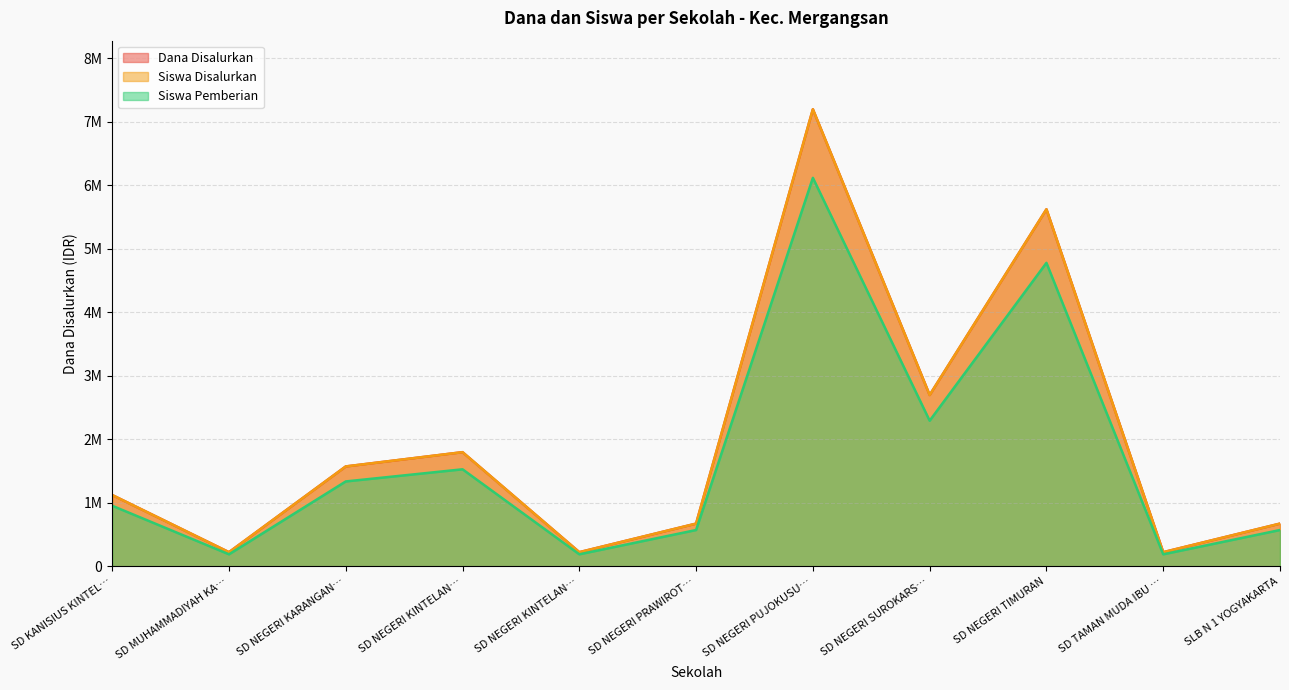

Does the chart have visible grid lines?

Yes